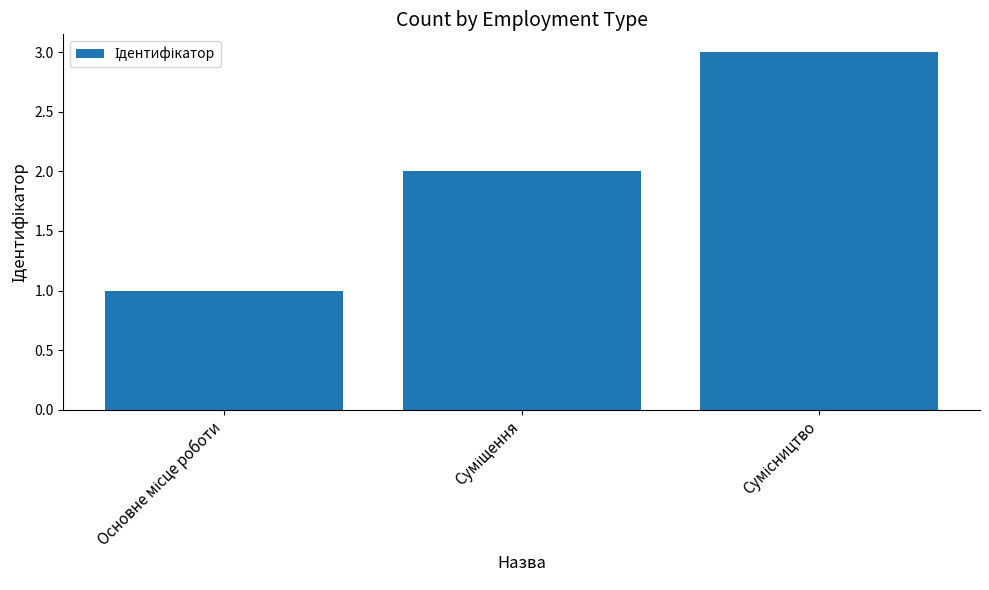

What is the sum of all values?

6